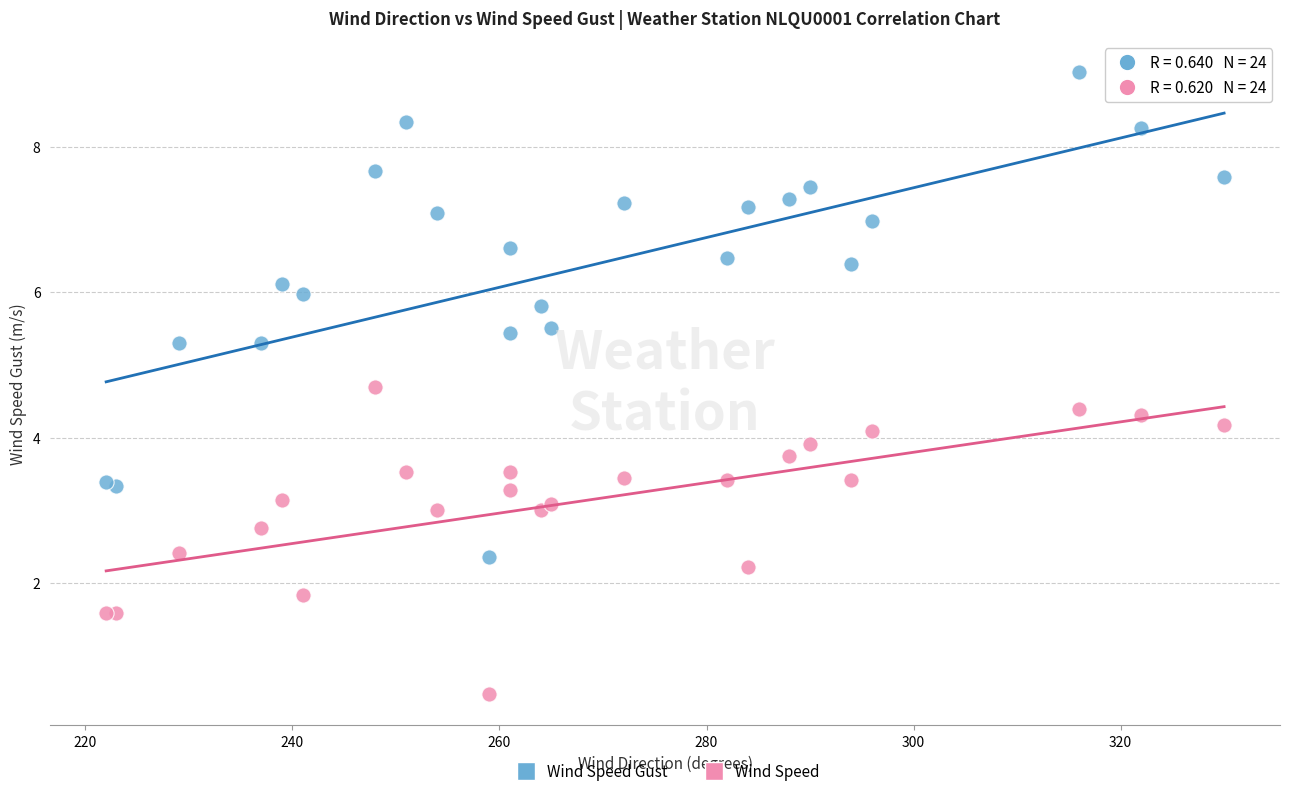

Which series has the largest Y range (max minus min)?

Wind Speed Gust